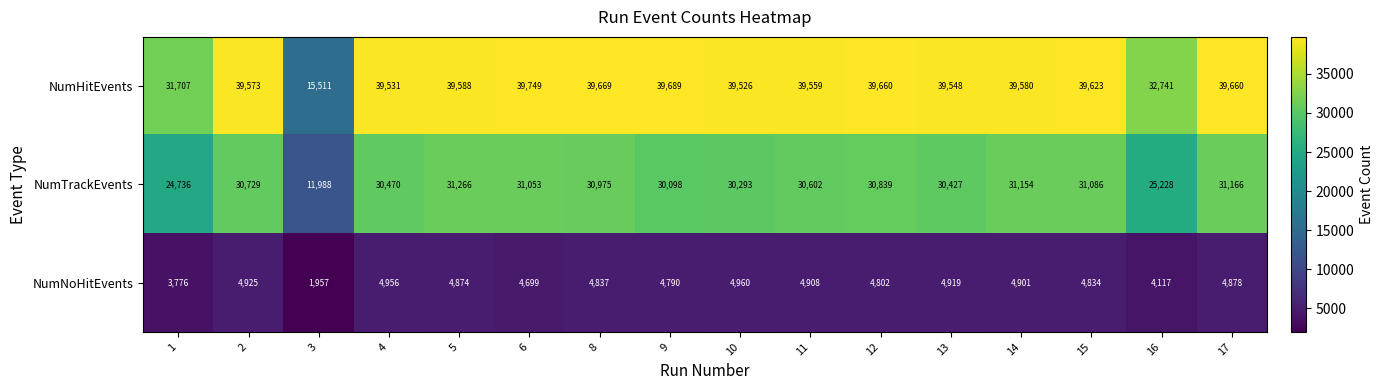

Which category has the lowest value across all series?

3